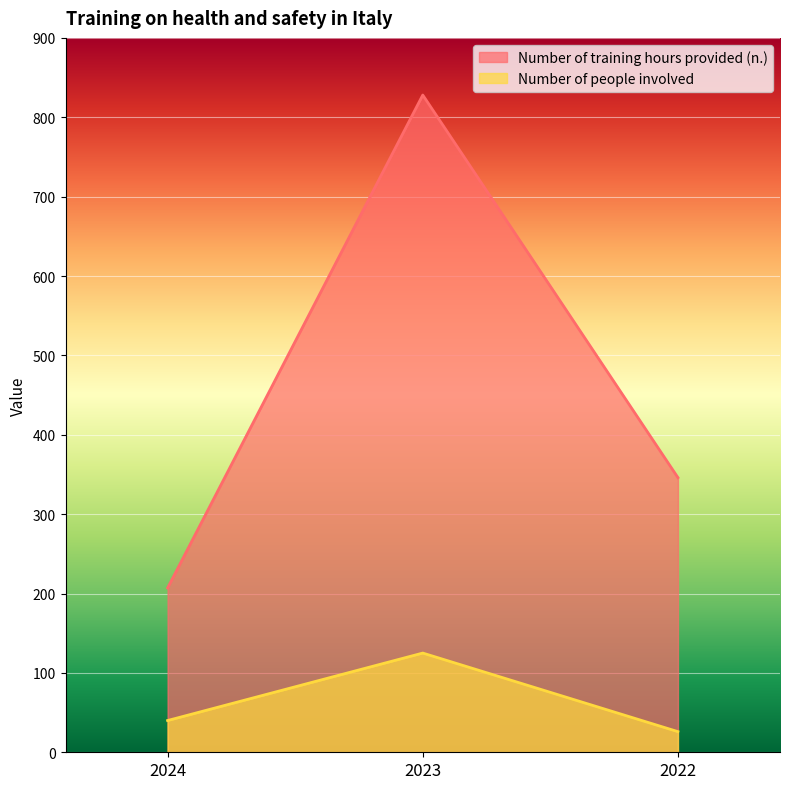

How many lines are shown in the chart?

2